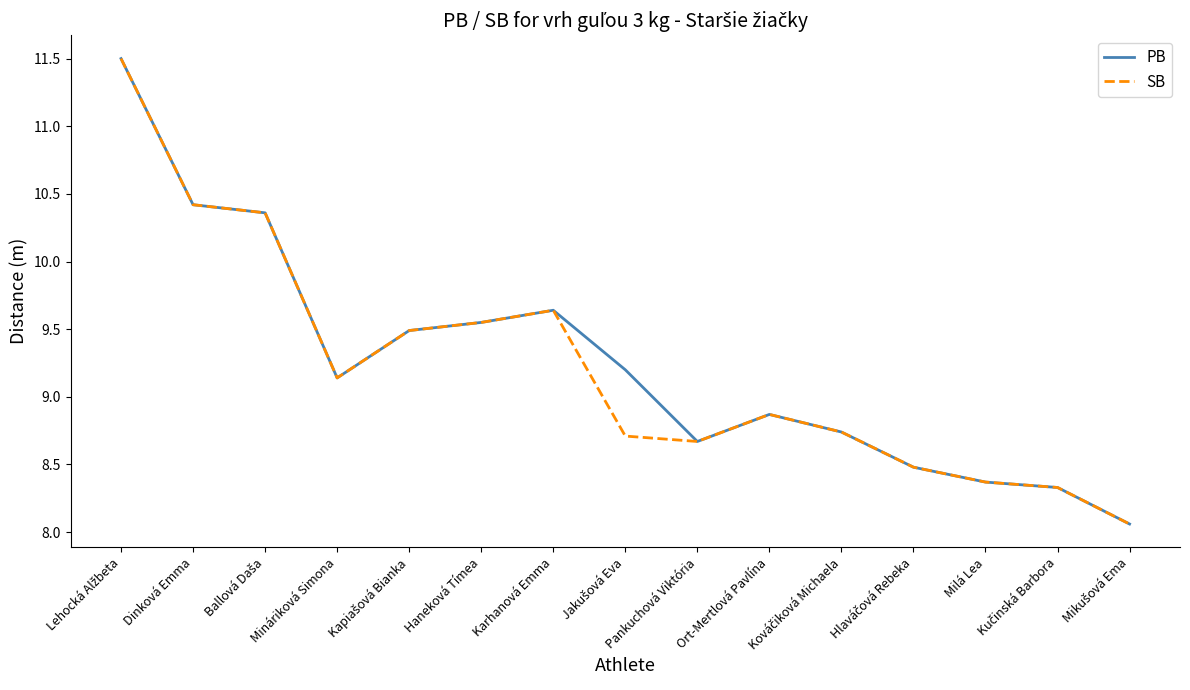

What is the maximum value for SB?

11.5